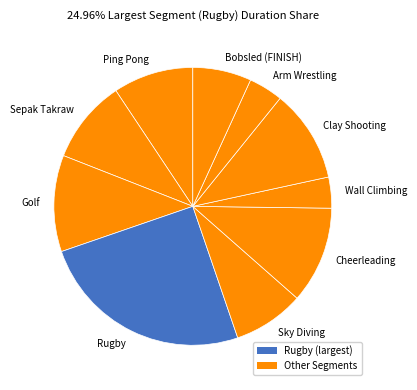

Do Golf and Cheerleading together represent more than half of the pie?

No